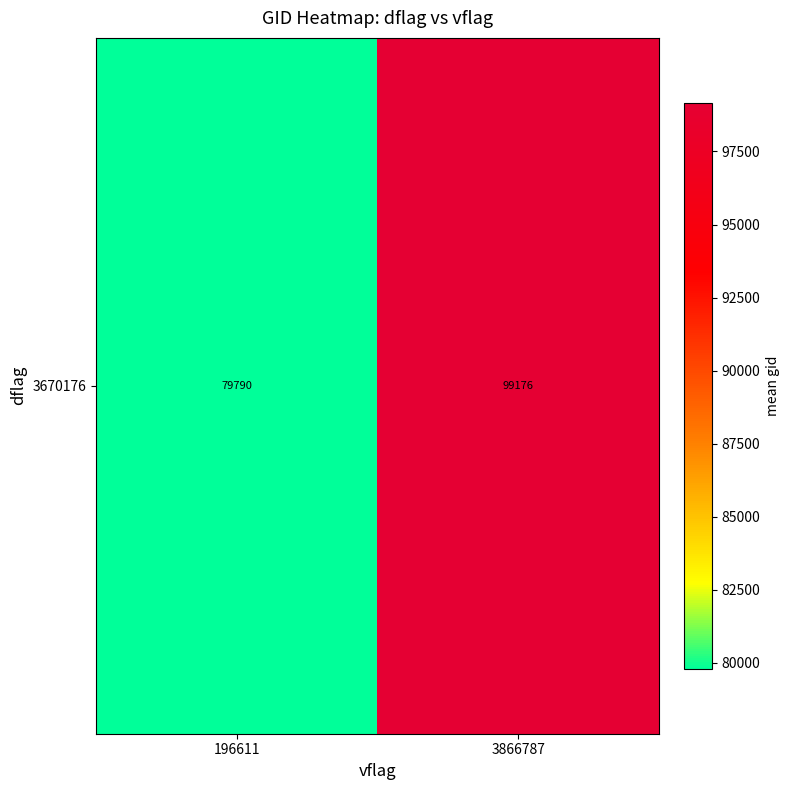

The value at 3866787 is 171807.4. True or false?

False